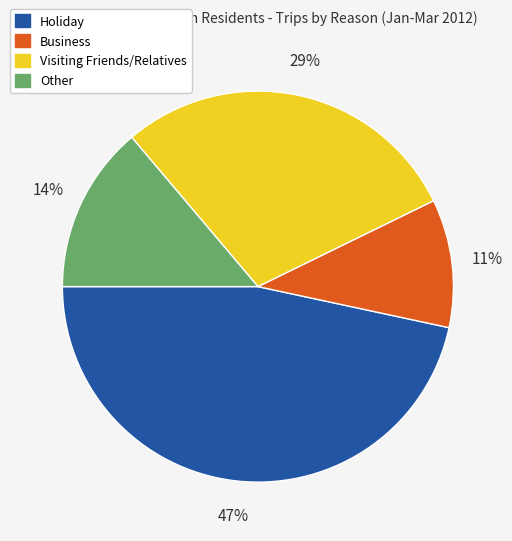

Count the number of slices in the pie.

4